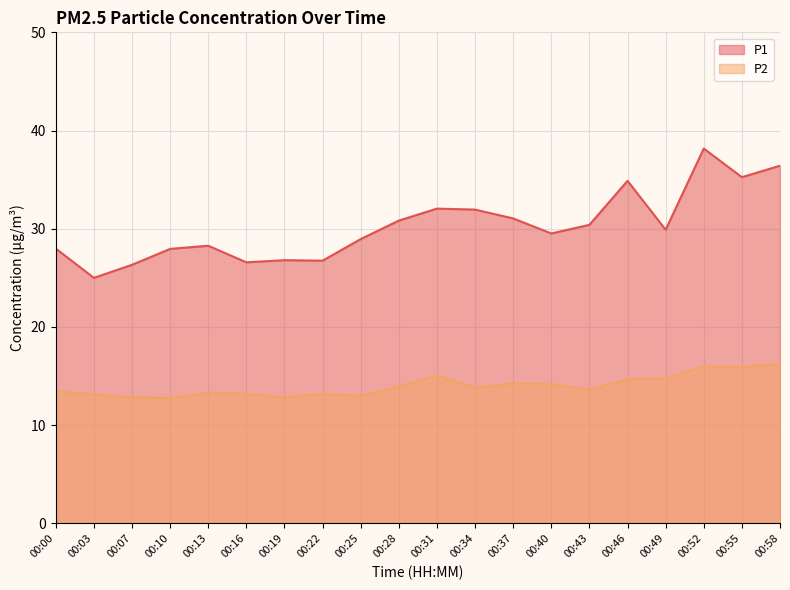

Which label corresponds to the largest value in the chart?

00:52